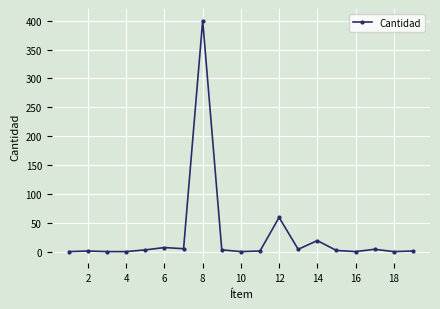

What is the sum of all values?

527